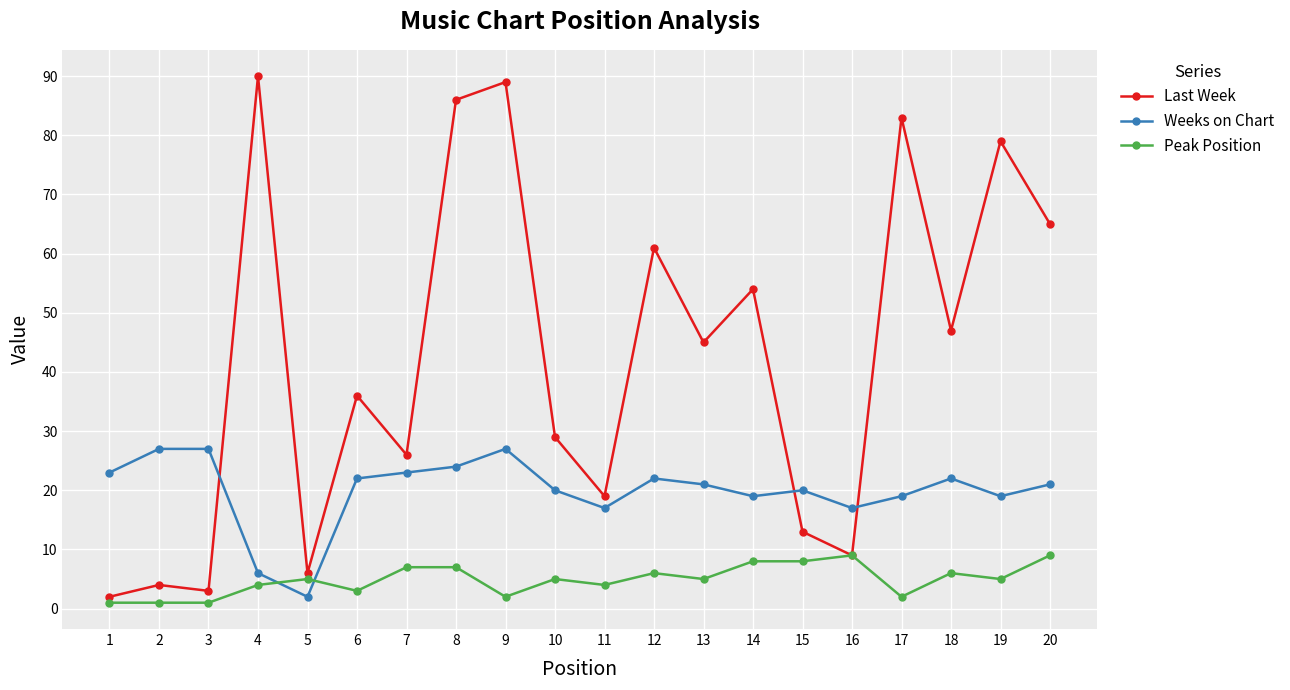

Rank the series by their maximum value, from lowest to highest.

Peak Position, Weeks on Chart, Last Week